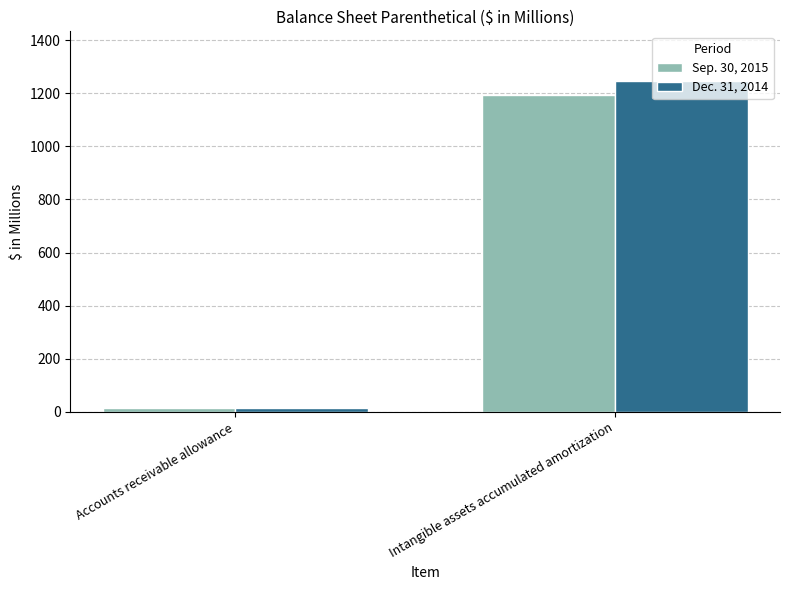

Which series has the largest total across all categories?

Dec. 31, 2014